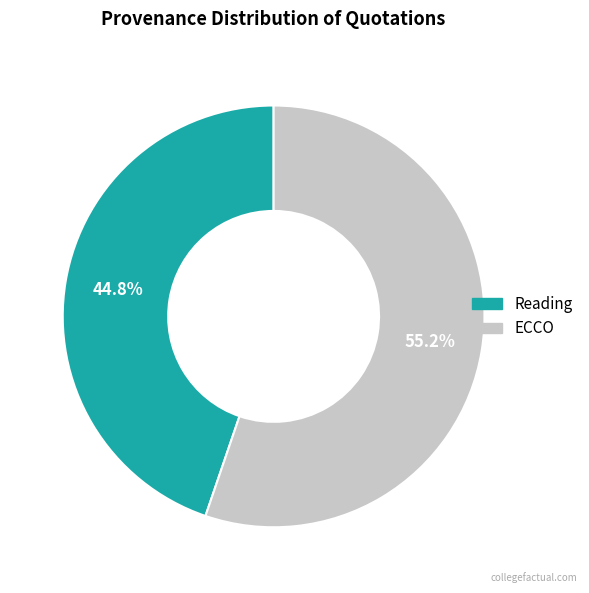

True or false: Reading accounts for 39% of the total.

False